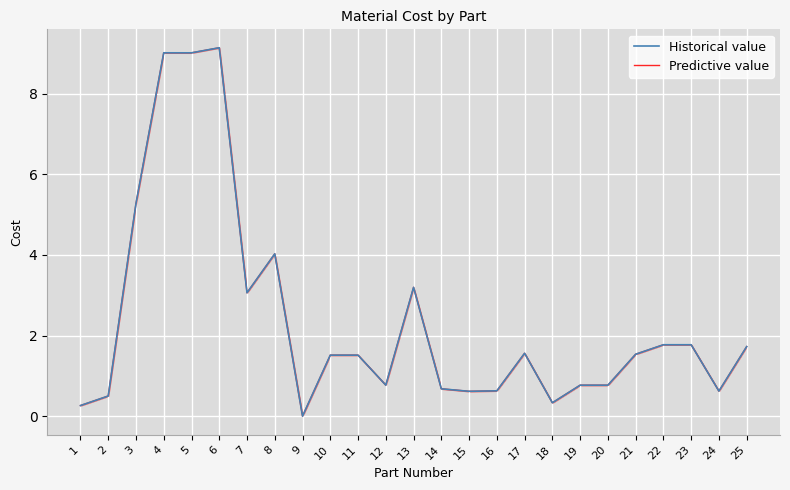

What is the value of the Predictive value point at the 4th from the left?

9.0